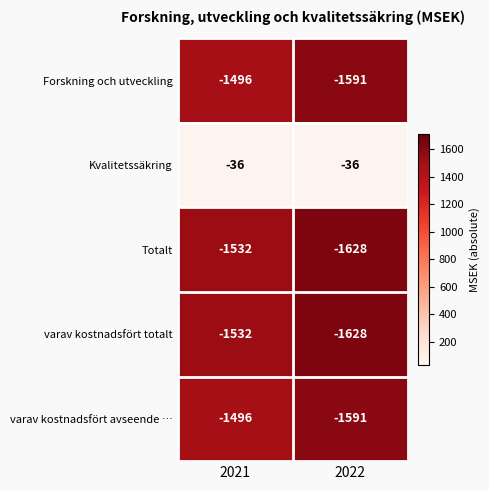

At which category does the chart reach its minimum across all series?

2022